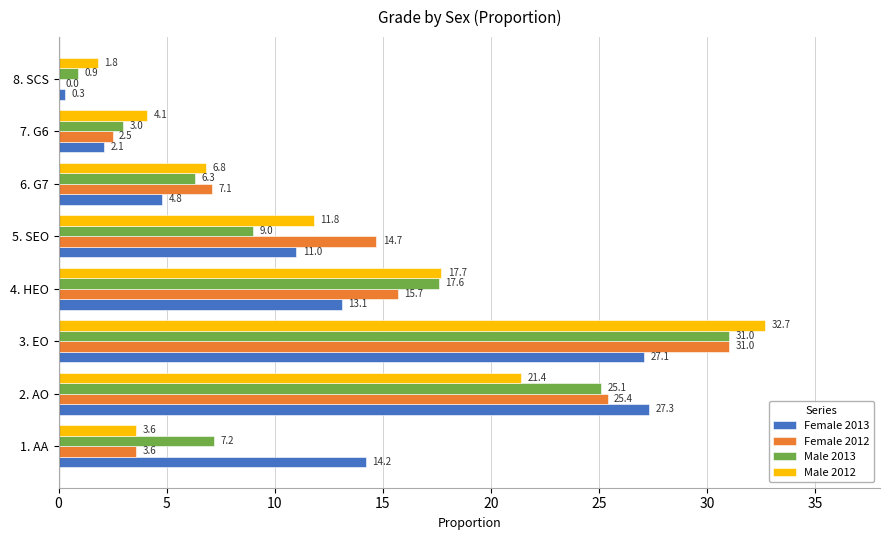

Where is Female 2012 nearest to the value 15?

5. SEO